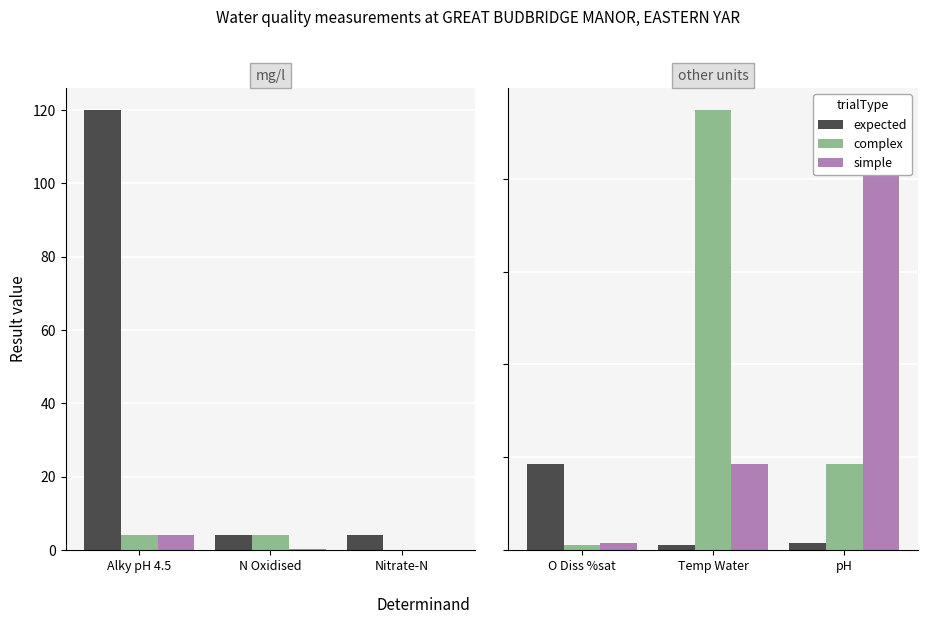

At how many categories does at least one series exceed 269?

2